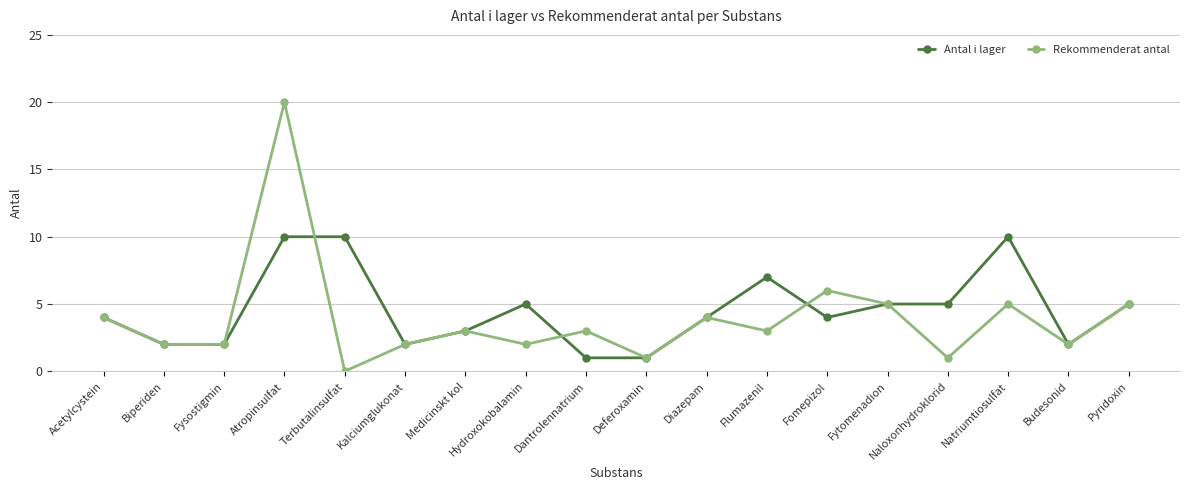

Which series has the widest spread of values?

Rekommenderat antal